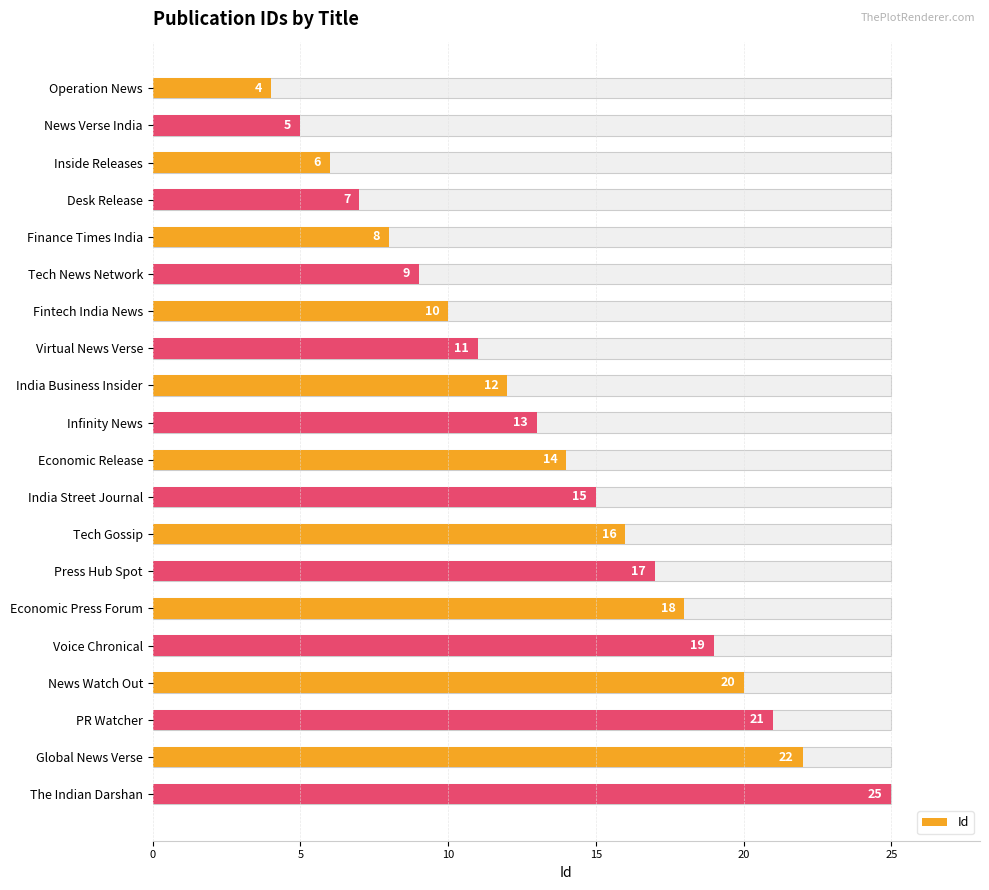

Are the bars horizontal?

Yes